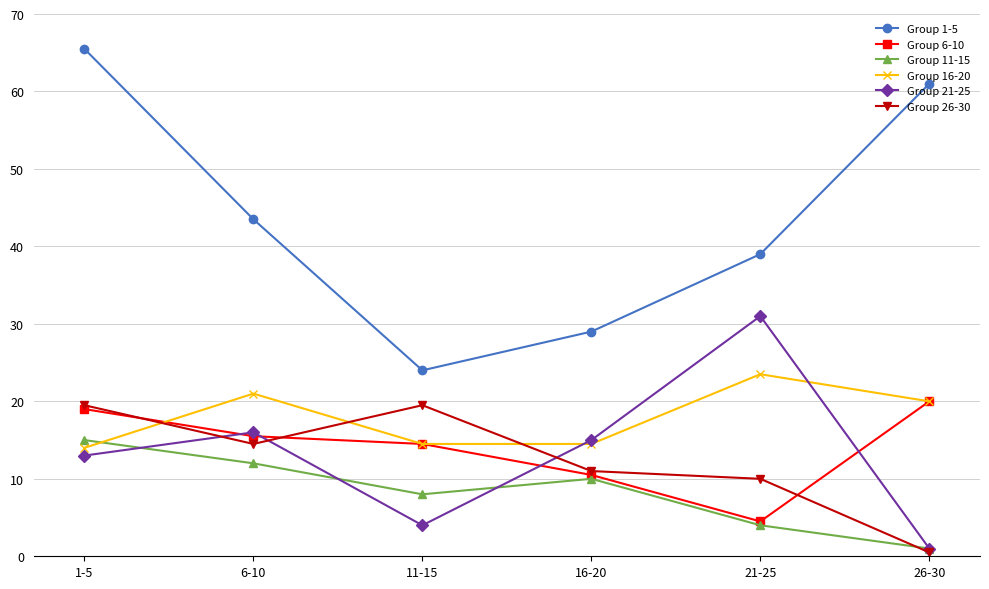

Where is Group 16-20 nearest to the value 18?

26-30